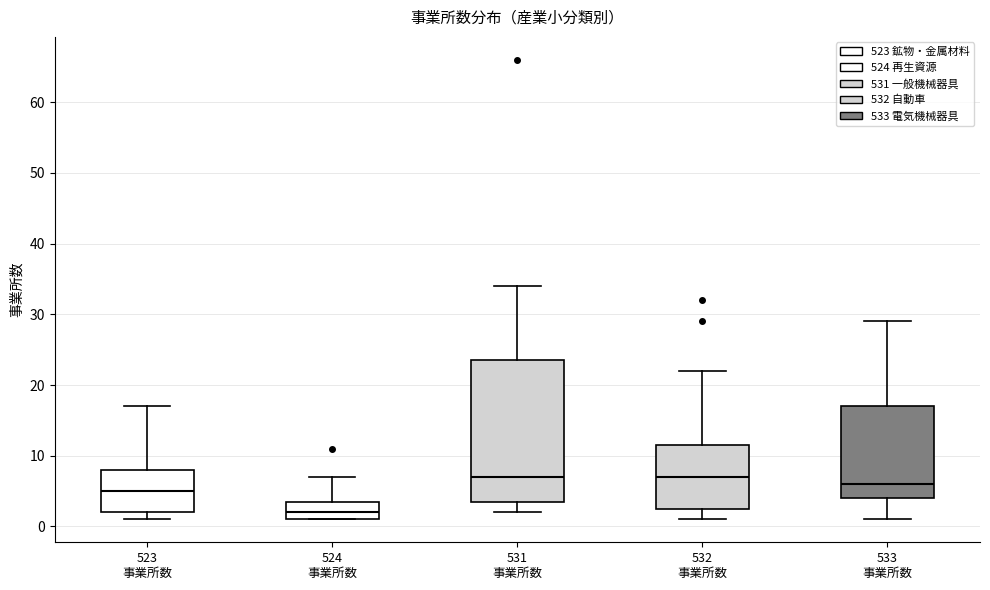

Reading left to right, read every box against the y-axis: the position of its median line, the range the box covers, and the ends of its whiskers. The values are not printed on the chart, so give them approximately, as read against the axis.

523 事業所数: median 5, box 2 to 8, whiskers 1 to 17
524 事業所数: median 2, box 1 to 4, whiskers 1 to 7
531 事業所数: median 7, box 4 to 24, whiskers 2 to 34
532 事業所数: median 7, box 3 to 12, whiskers 1 to 22
533 事業所数: median 6, box 4 to 17, whiskers 1 to 29